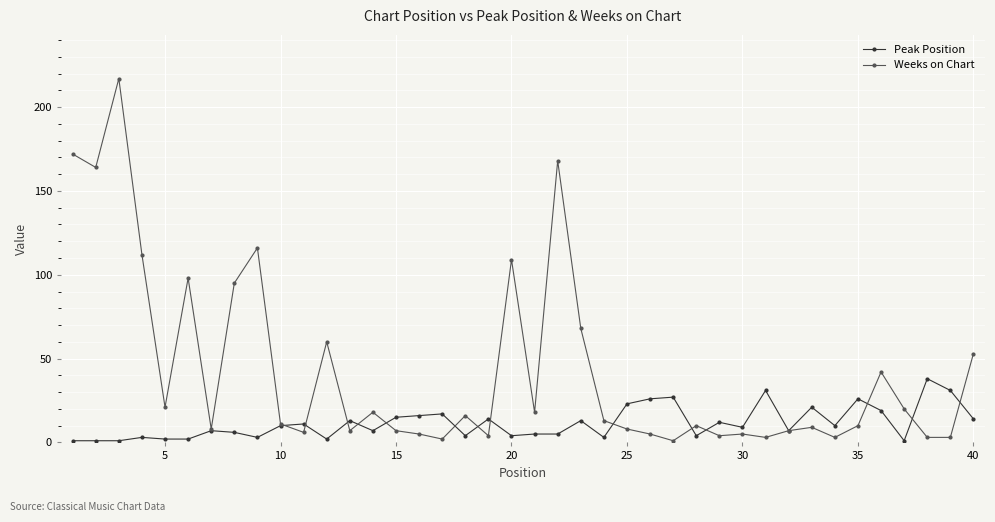

Rank the series by their average value, from highest to lowest.

Weeks on Chart, Peak Position